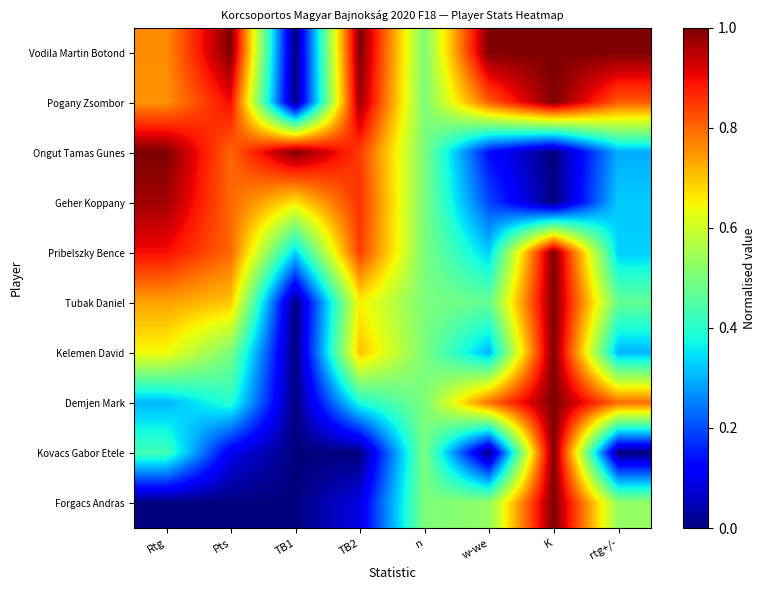

At which category does the chart reach its minimum across all series?

TB1